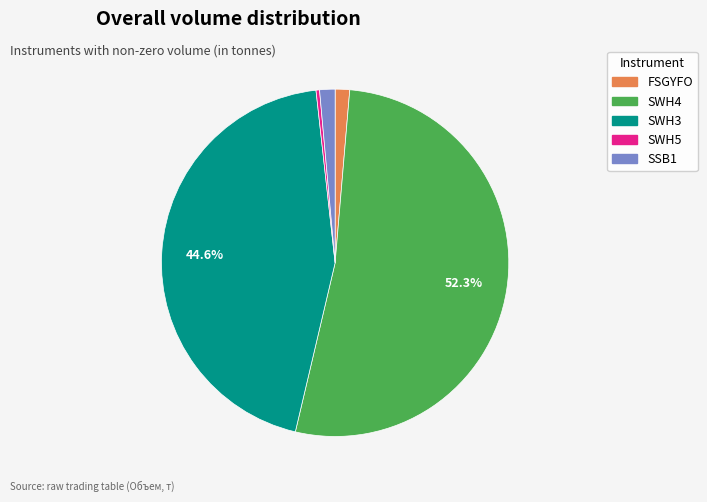

To the nearest percent, what is the difference between the SWH5 and SWH3 slice percentages?

44%